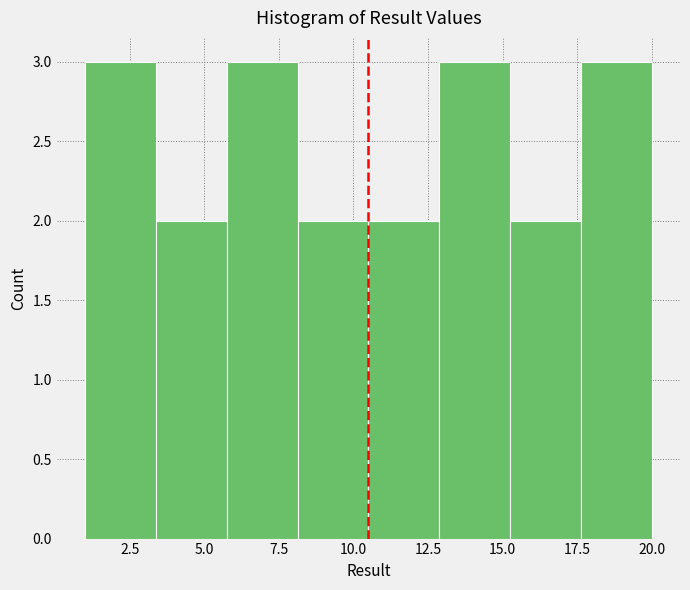

Reading left to right, list every bar in this chart as the range it spans on the x-axis followed by its height. Neither the bar edges nor the heights are printed on the chart, so give them approximately, as read against the axes.

1.0 to 3.5: 3
3.5 to 6.0: 2
6.0 to 8.0: 3
8.0 to 10.5: 2
10.5 to 13.0: 2
13.0 to 15.5: 3
15.5 to 17.5: 2
17.5 to 20.0: 3